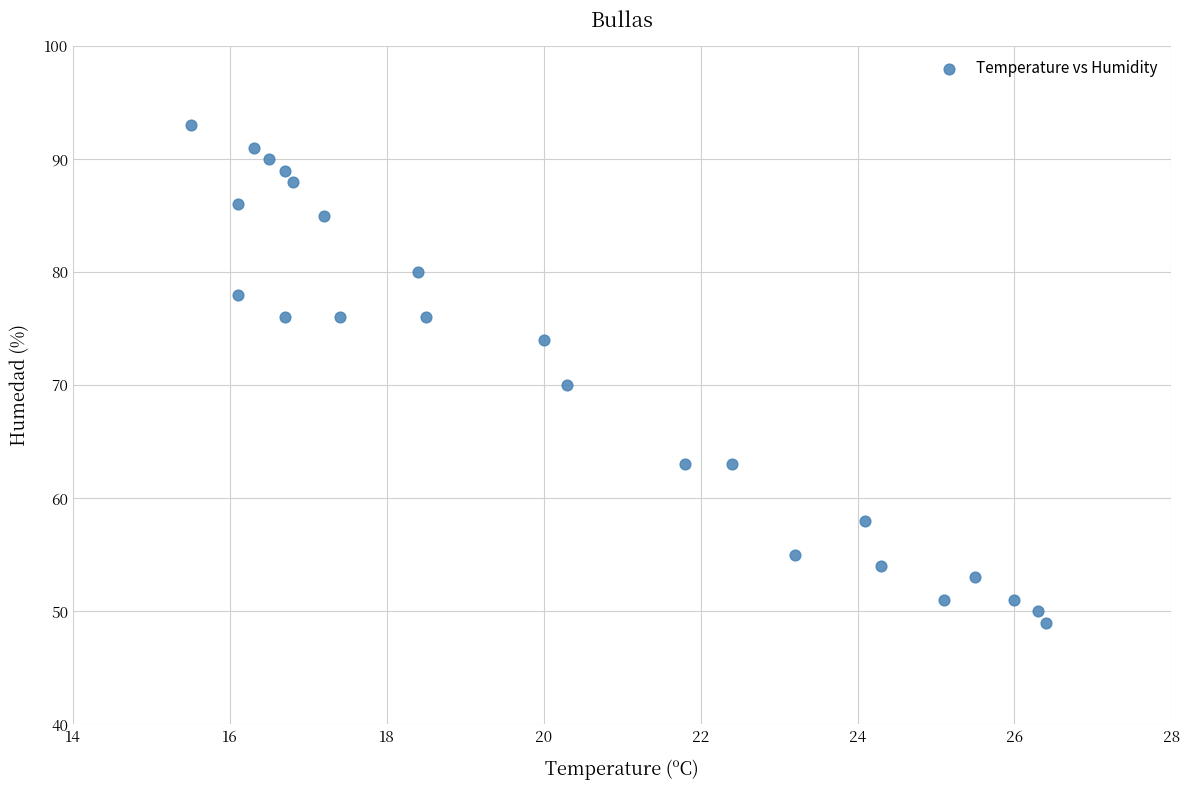

What is the range of Y values (max minus min)?

44